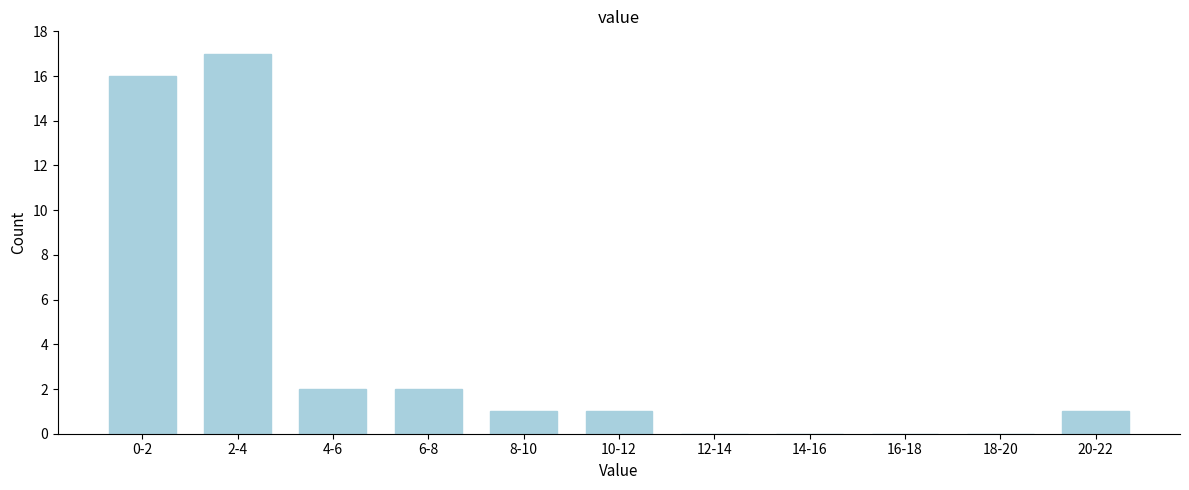

Reading left to right, extract all data points from this chart.

0-2=16	2-4=17	4-6=2	6-8=2	8-10=1	10-12=1	12-14=0	14-16=0	16-18=0	18-20=0	20-22=1